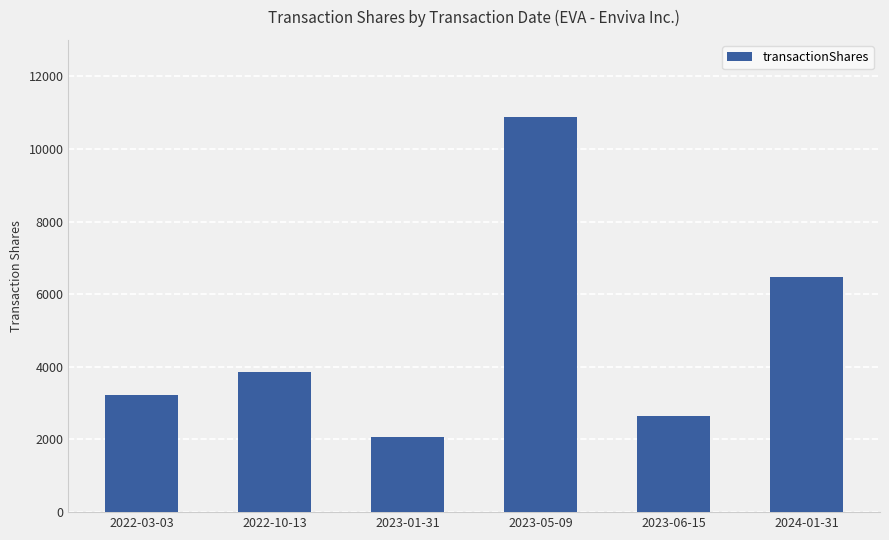

Rank the categories by value from lowest to highest.

2023-01-31, 2023-06-15, 2022-03-03, 2022-10-13, 2024-01-31, 2023-05-09